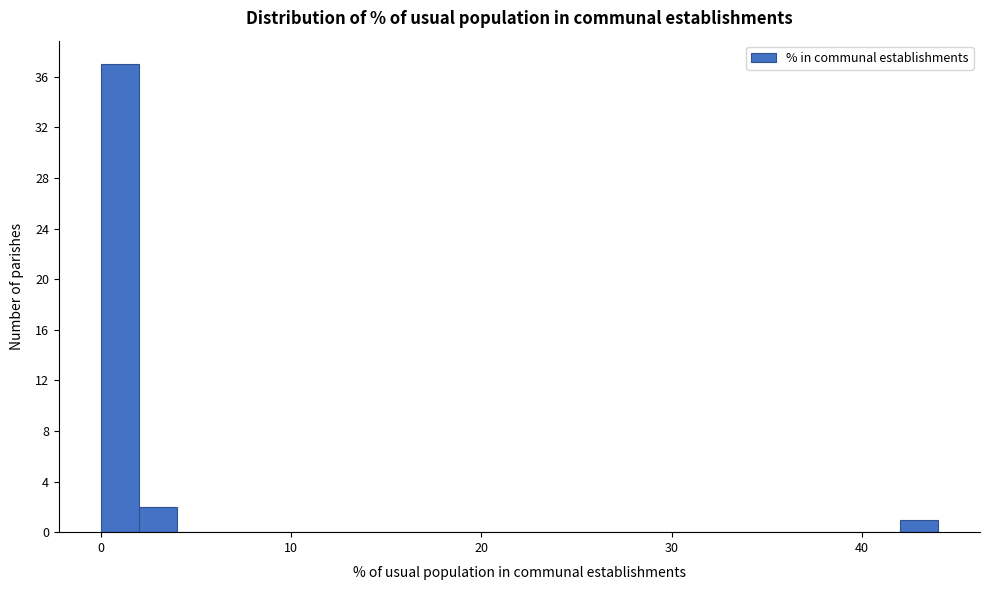

Around what value on the x-axis is the tallest bar? Give the approximate position of its centre, as read against the axis.

1